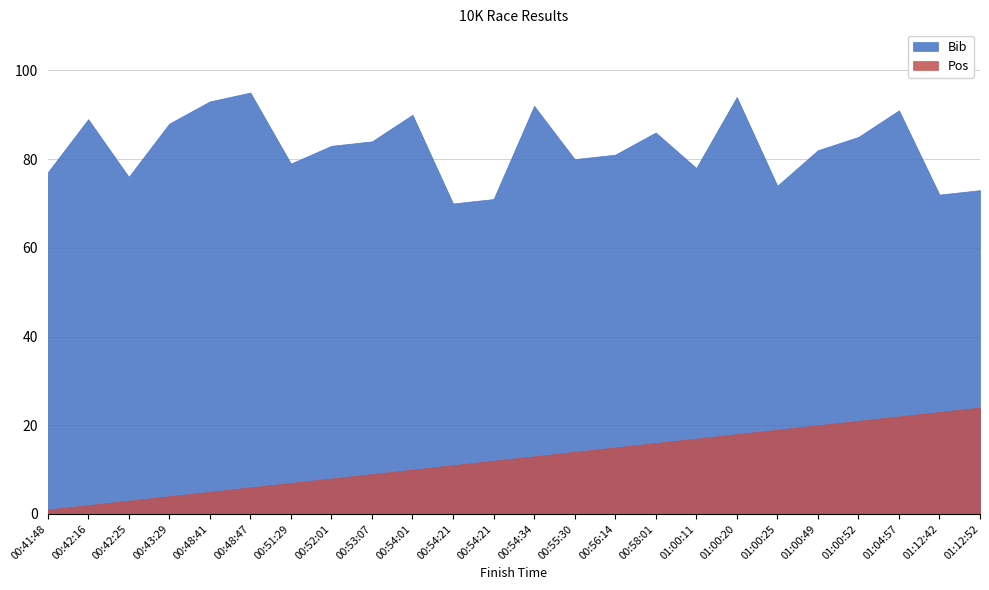

What are all the series names shown in the legend?

Bib, Pos